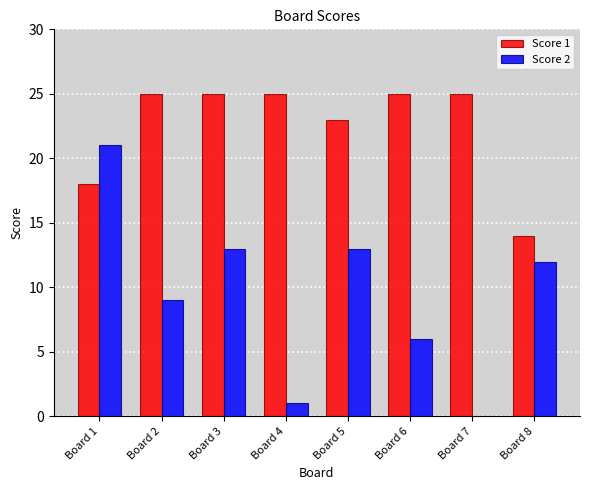

What value does the Score 1 series have at Board 2?

25